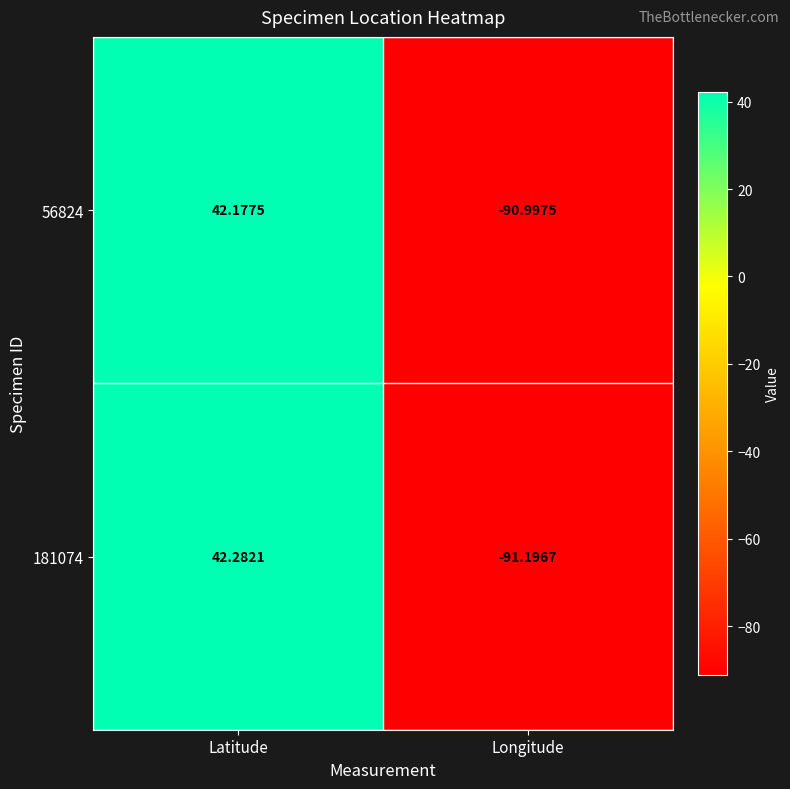

How many data points does each series have?

2